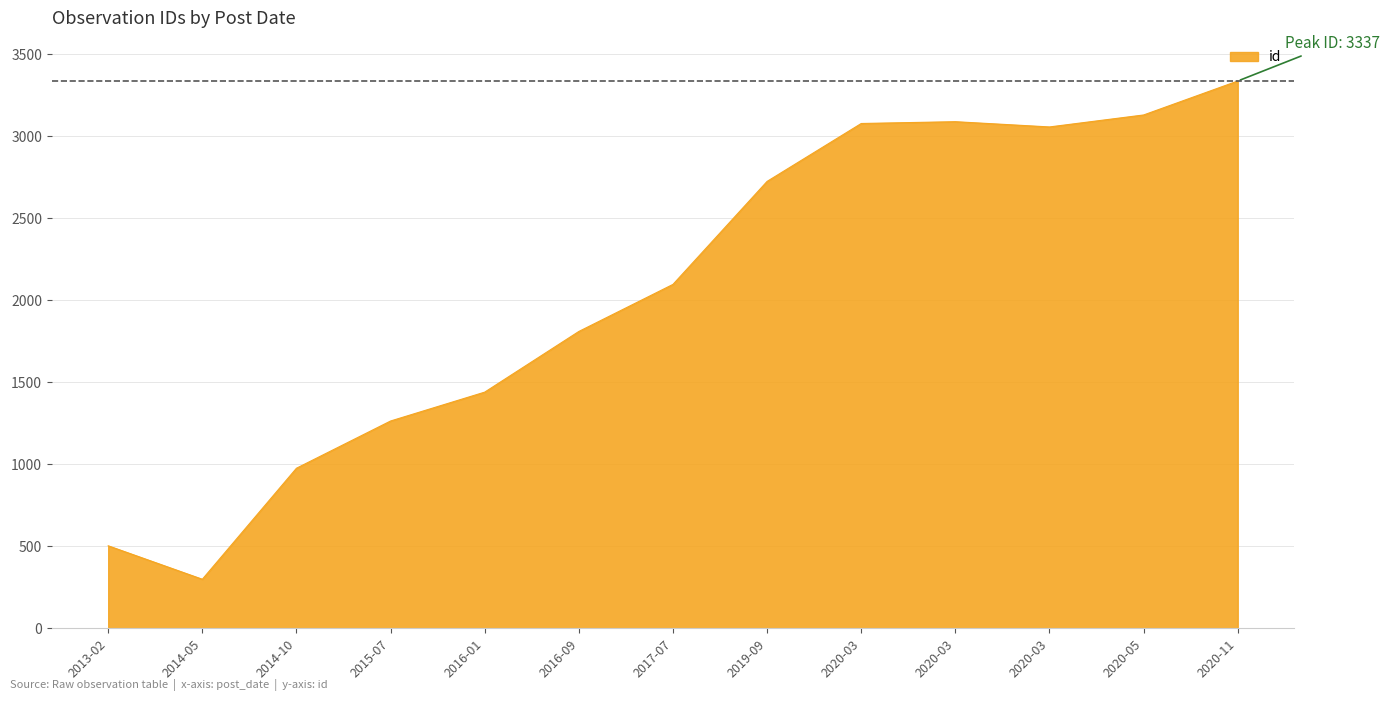

What is the maximum value shown in the chart?

3337